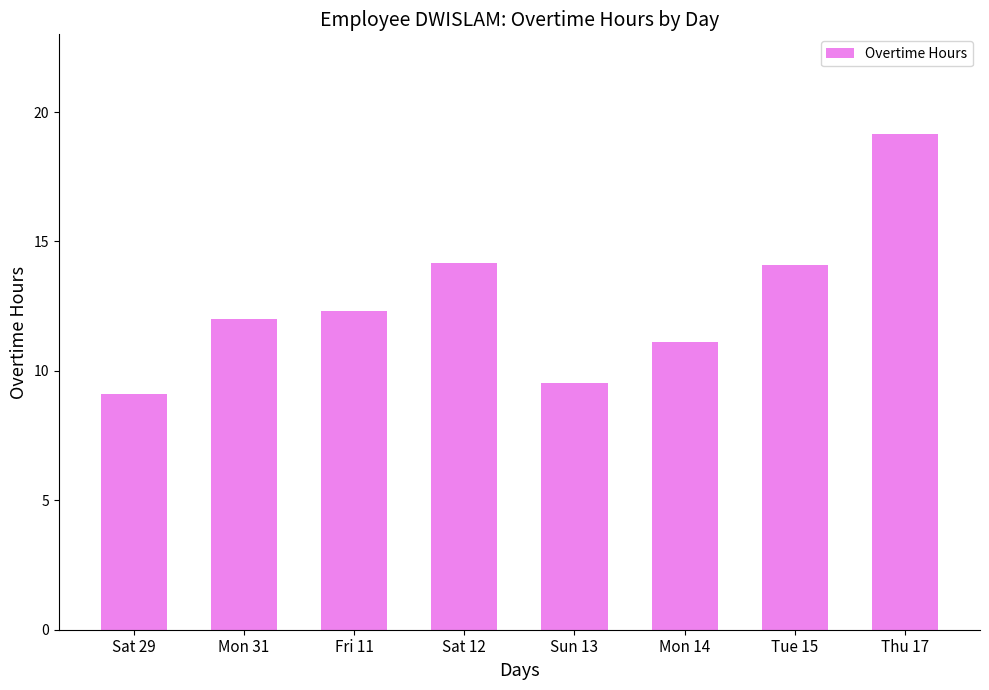

What is the change in value from Fri 11 to Thu 17?

+6.8